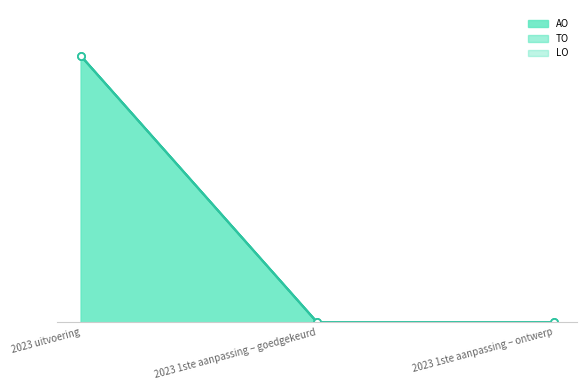

What is the label of the 1st point from the left?

2023 uitvoering